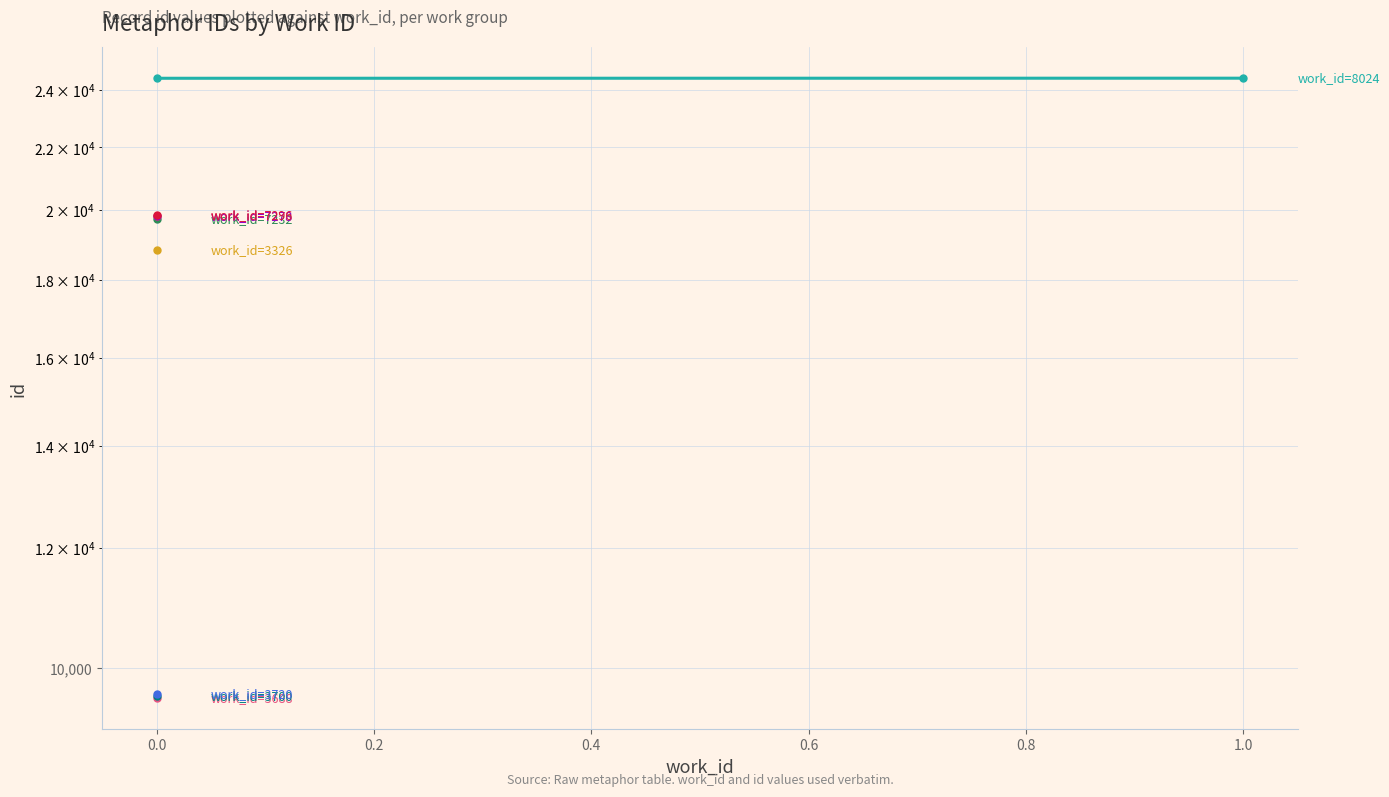

Count the values in the range 24430 to 24433.

2